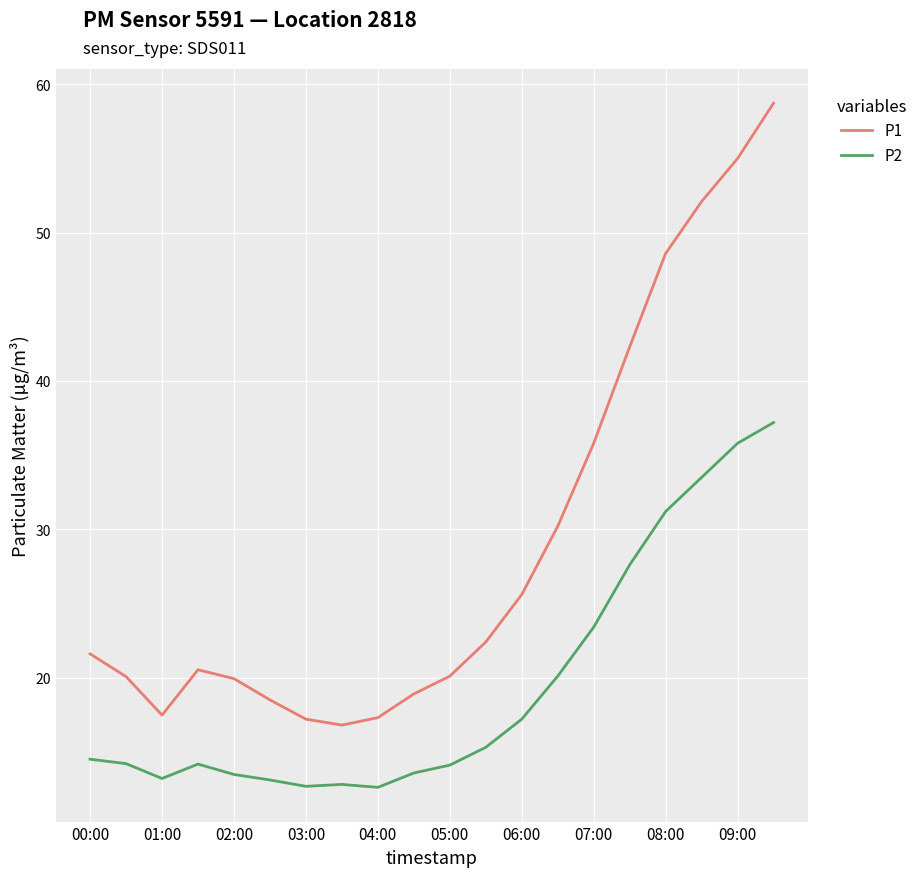

What is the difference between the maximum and minimum values in the P2 series?

24.6